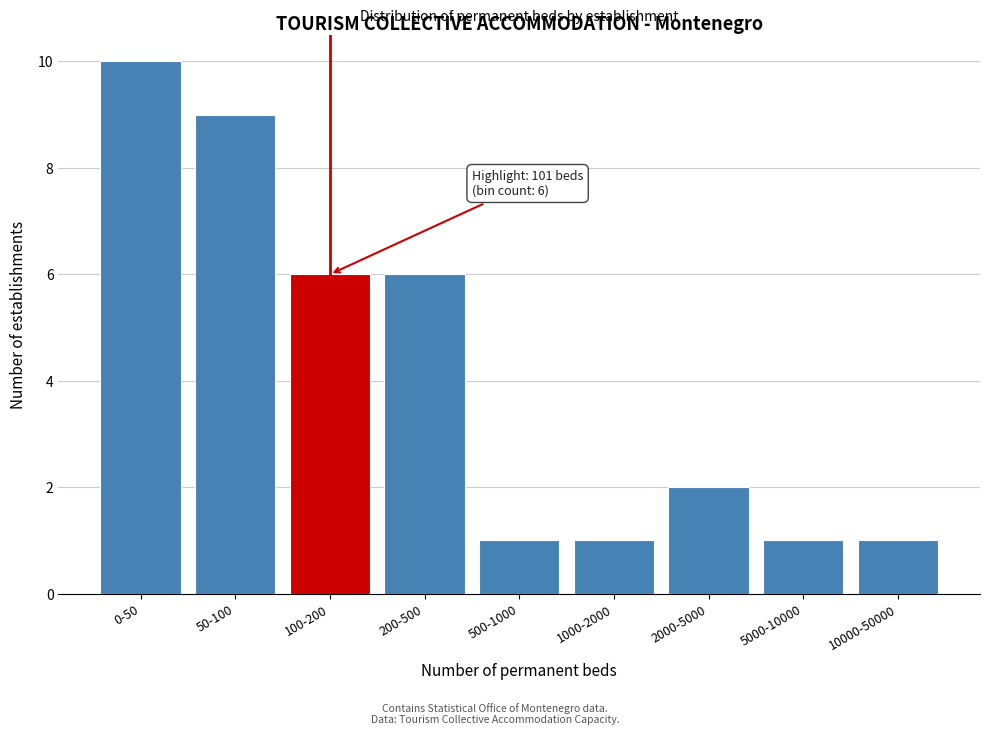

Reading right to left, extract all data points from this chart.

10000-50000=1	5000-10000=1	2000-5000=2	1000-2000=1	500-1000=1	200-500=6	100-200=6	50-100=9	0-50=10